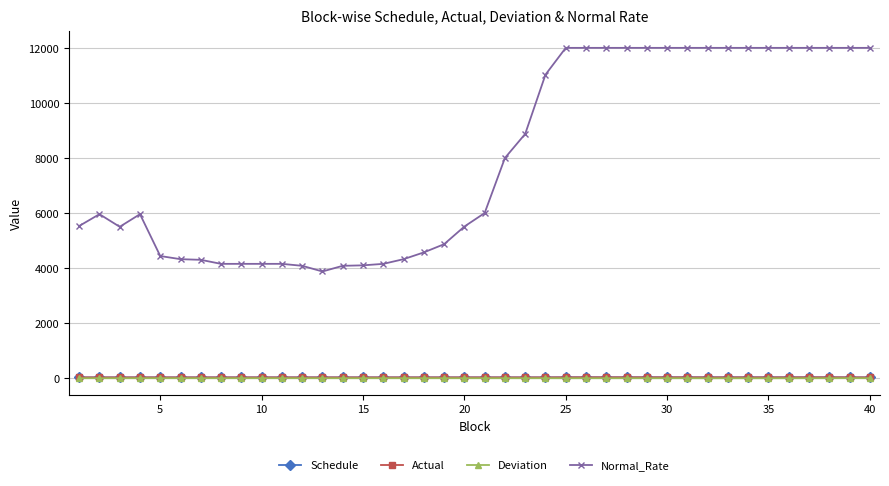

Does the chart have visible grid lines?

Yes